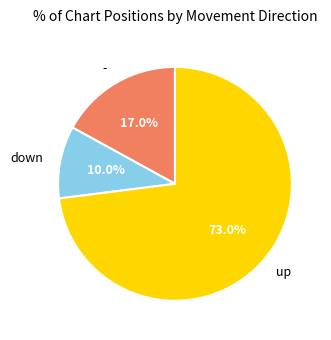

What percentage do up and down together represent?

83.0%